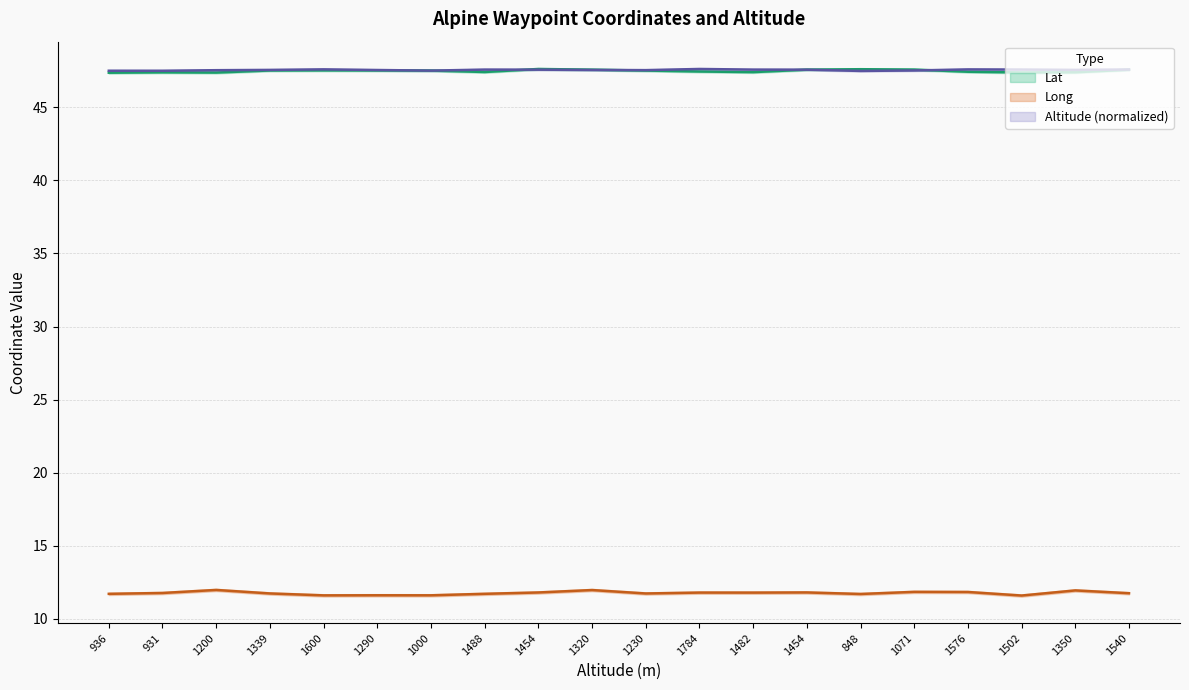

Reading left to right, extract all data points from this chart.

Lat: 936=47.4	931=47.4	1200=47.4	1339=47.5	1600=47.5	1290=47.5	1000=47.5	1488=47.4	1454=47.6	1320=47.6	1230=47.5	1784=47.5	1482=47.4	1454=47.6	848=47.6	1071=47.6	1576=47.4	1502=47.4	1350=47.4	1540=47.6
Long: 936=11.7	931=11.8	1200=12.0	1339=11.7	1600=11.6	1290=11.6	1000=11.6	1488=11.7	1454=11.8	1320=12.0	1230=11.7	1784=11.8	1482=11.8	1454=11.8	848=11.7	1071=11.8	1576=11.8	1502=11.6	1350=11.9	1540=11.7
Altitude (Meters): 936=47.5	931=47.5	1200=47.5	1339=47.6	1600=47.6	1290=47.6	1000=47.5	1488=47.6	1454=47.6	1320=47.6	1230=47.6	1784=47.6	1482=47.6	1454=47.6	848=47.5	1071=47.5	1576=47.6	1502=47.6	1350=47.6	1540=47.6